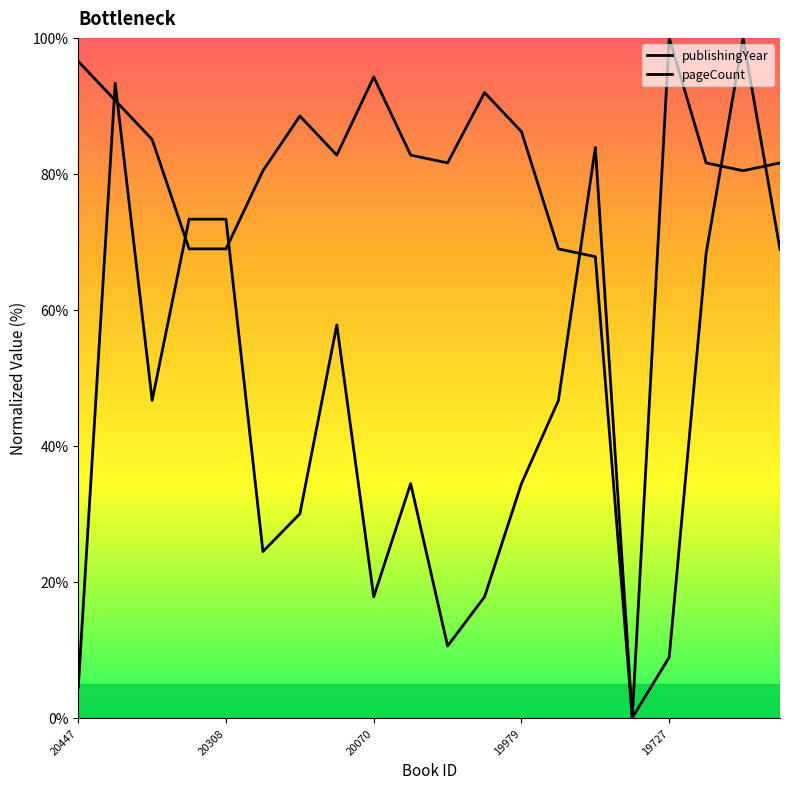

True or false: publishingYear has more than 0 interior local peaks.

True